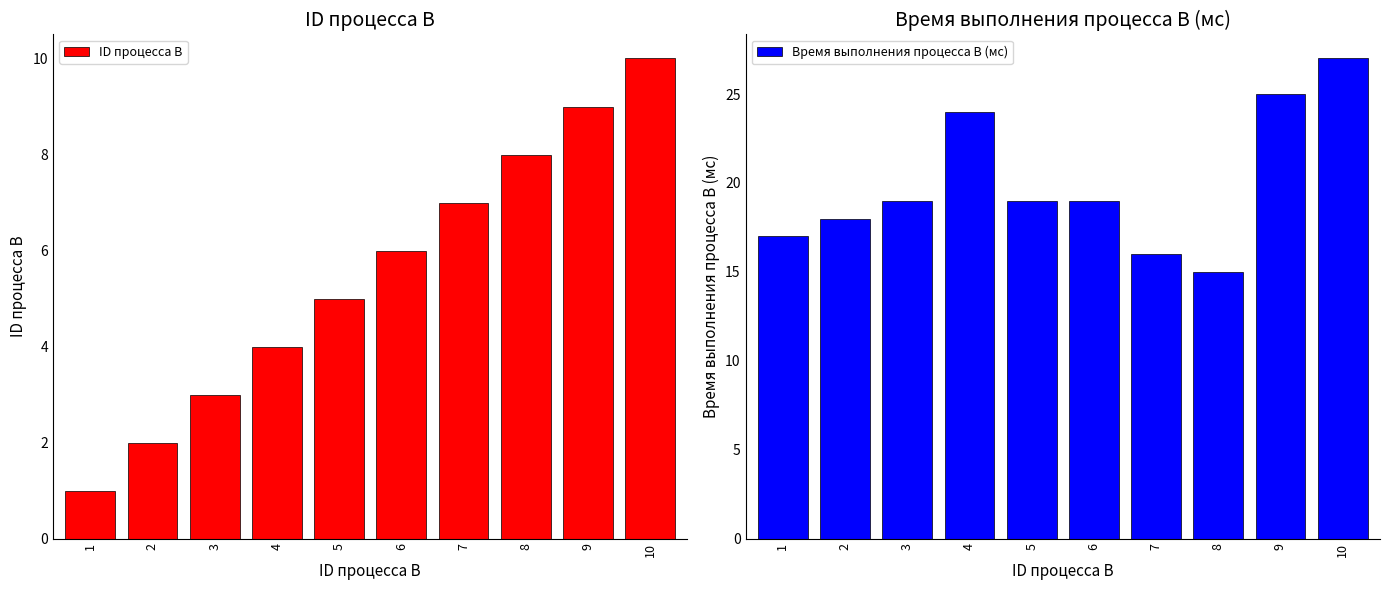

At which category does the chart reach its minimum across all series?

1